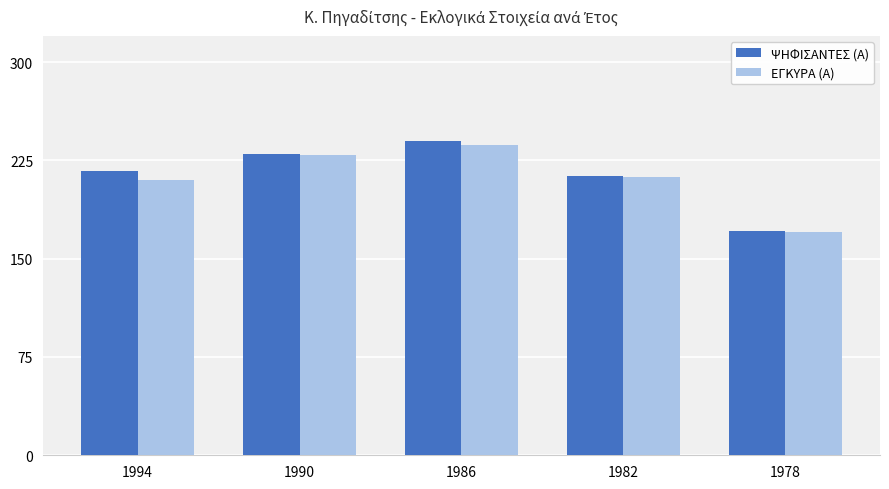

At which category is the sum across all series the highest?

1986